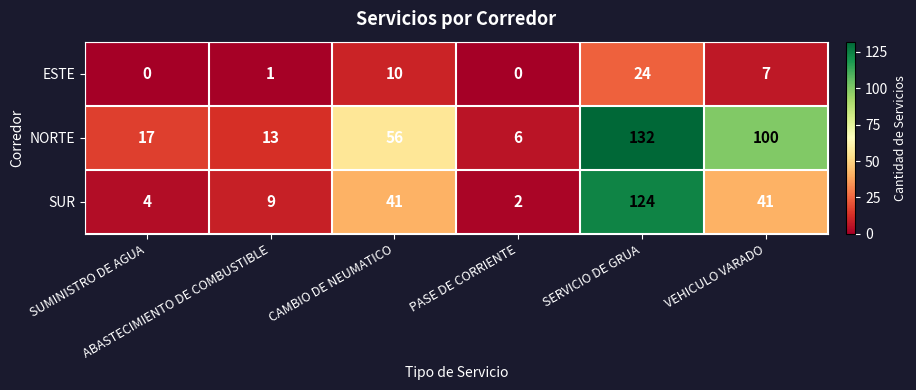

List the series in order of their overall mean, highest first.

NORTE, SUR, ESTE